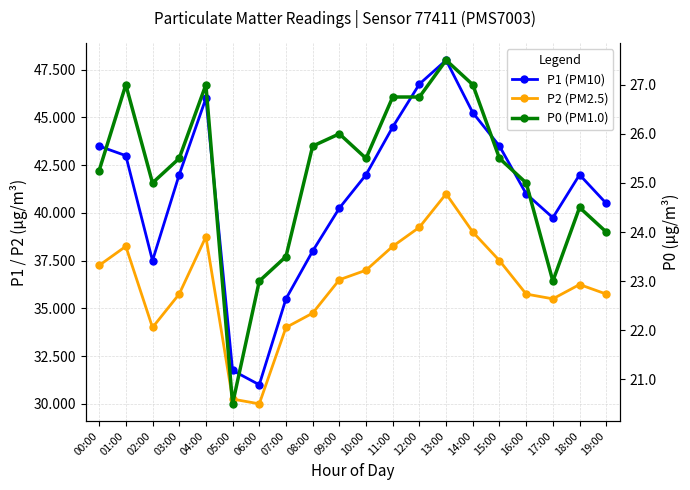

What is the value of the P1 point at the 16th from the left?

43.5